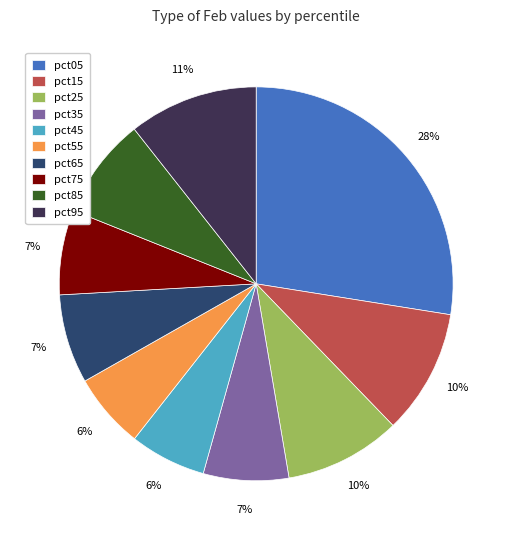

The pct55 slice represents 6% of the pie. True or false?

True